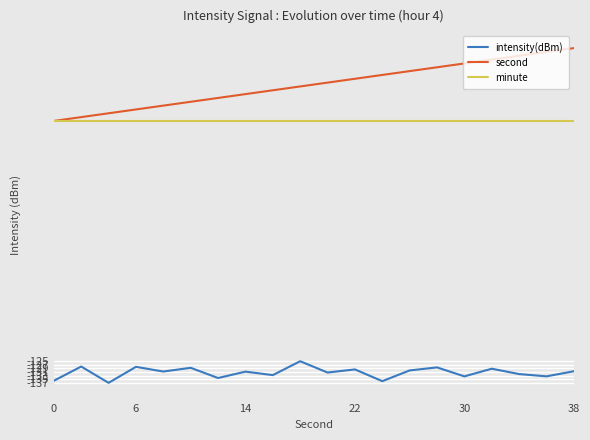

True or false: intensity(dBm) and minute intersect in this chart.

False